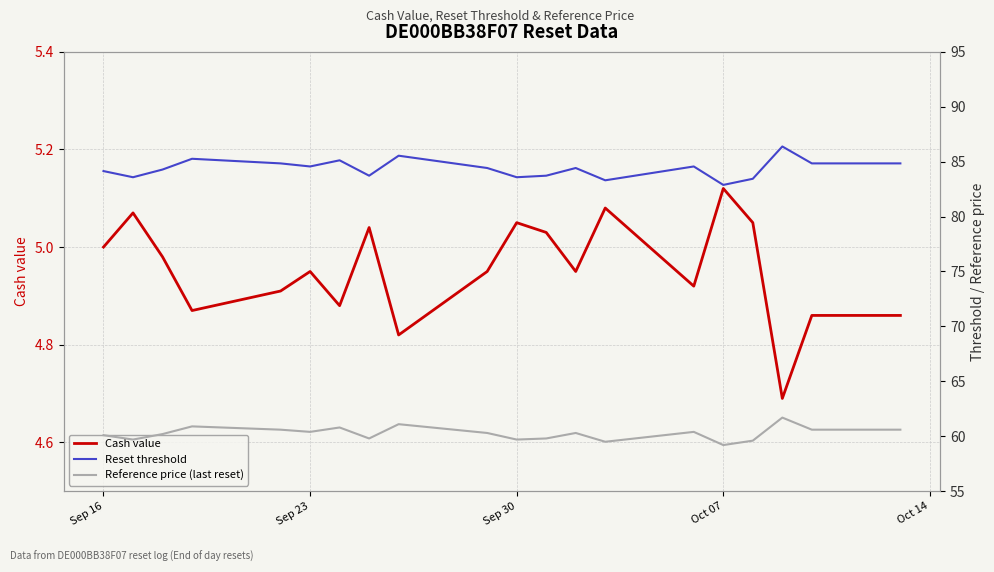

Which series has the largest range (max minus min)?

Reset threshold